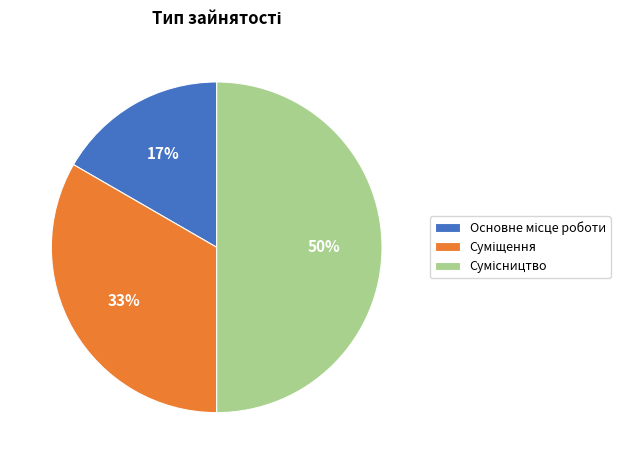

To the nearest percent, what is the average slice percentage?

33%